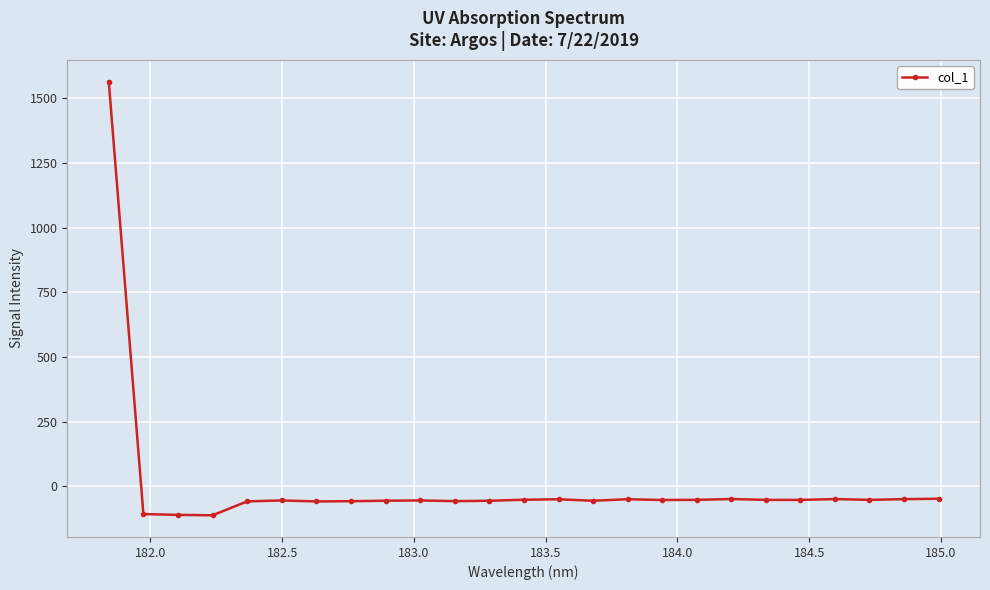

What is the value of the 23rd point from the left?

-52.7